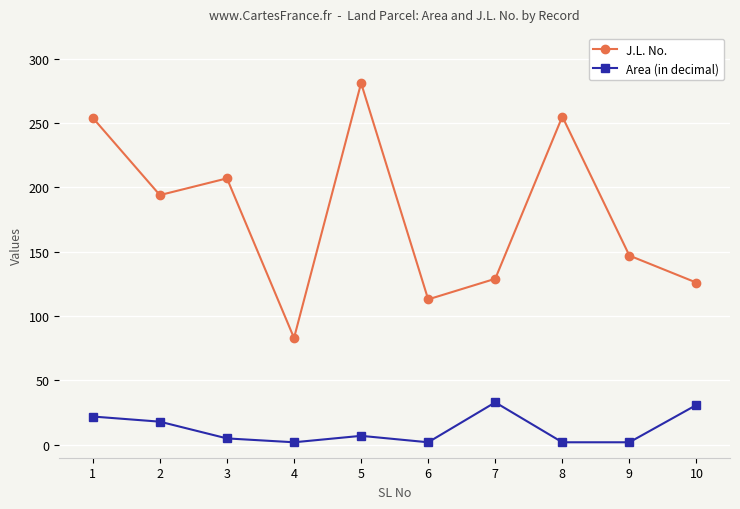

What is the highest value of the J.L. No. series?

281